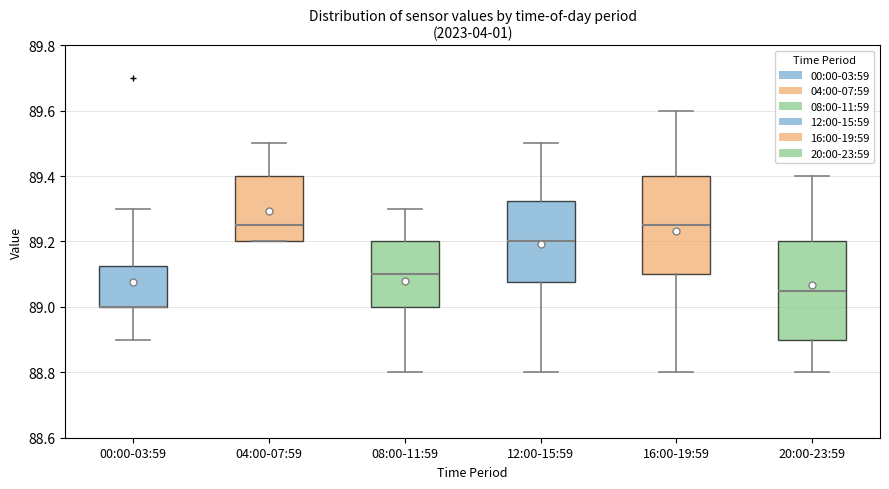

Where does the median line of the box for 08:00-11:59 sit on the y-axis? The values are not printed on the chart, so give them approximately, as read against the axis.

89.10